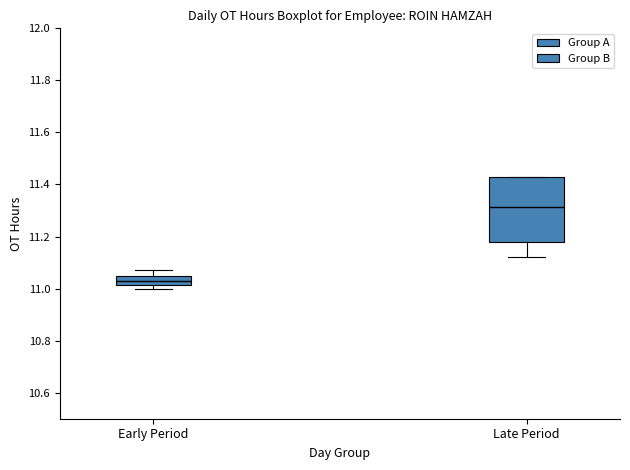

Where is the upper edge of the box for Late Period on the y-axis? The values are not printed on the chart, so give them approximately, as read against the axis.

11.44